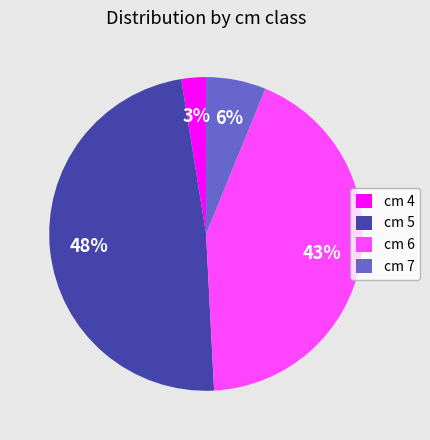

Is the sum of cm 7 and cm 6 greater than half?

No